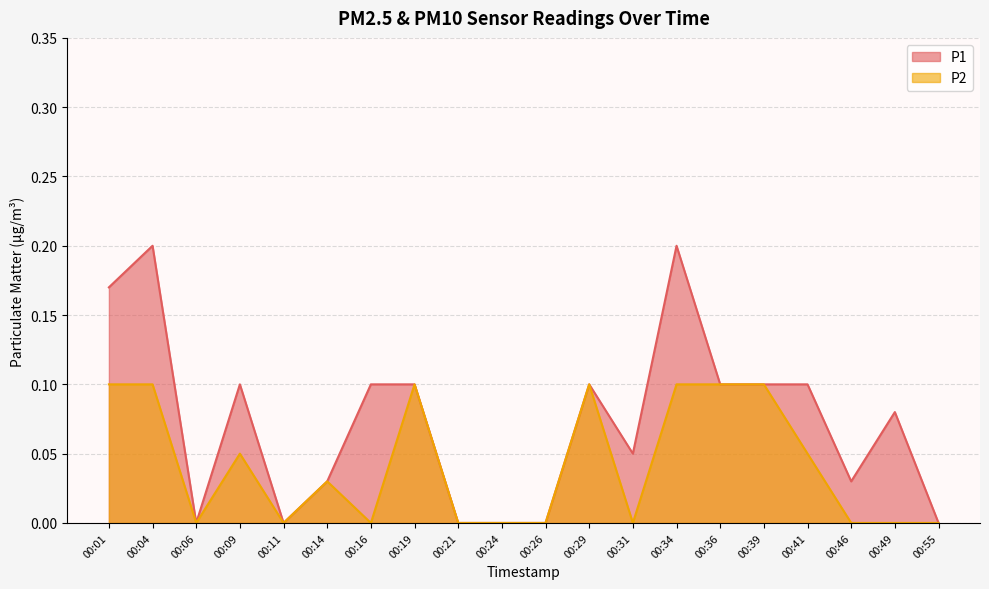

Reading left to right, transcribe all the data shown in this chart.

P1: 00:01=0.2	00:04=0.2	00:06=0.0	00:09=0.1	00:11=0.0	00:14=0.0	00:16=0.1	00:19=0.1	00:21=0.0	00:24=0.0	00:26=0.0	00:29=0.1	00:31=0.1	00:34=0.2	00:36=0.1	00:39=0.1	00:41=0.1	00:46=0.0	00:49=0.1	00:55=0.0
P2: 00:01=0.1	00:04=0.1	00:06=0.0	00:09=0.1	00:11=0.0	00:14=0.0	00:16=0.0	00:19=0.1	00:21=0.0	00:24=0.0	00:26=0.0	00:29=0.1	00:31=0.0	00:34=0.1	00:36=0.1	00:39=0.1	00:41=0.1	00:46=0.0	00:49=0.0	00:55=0.0